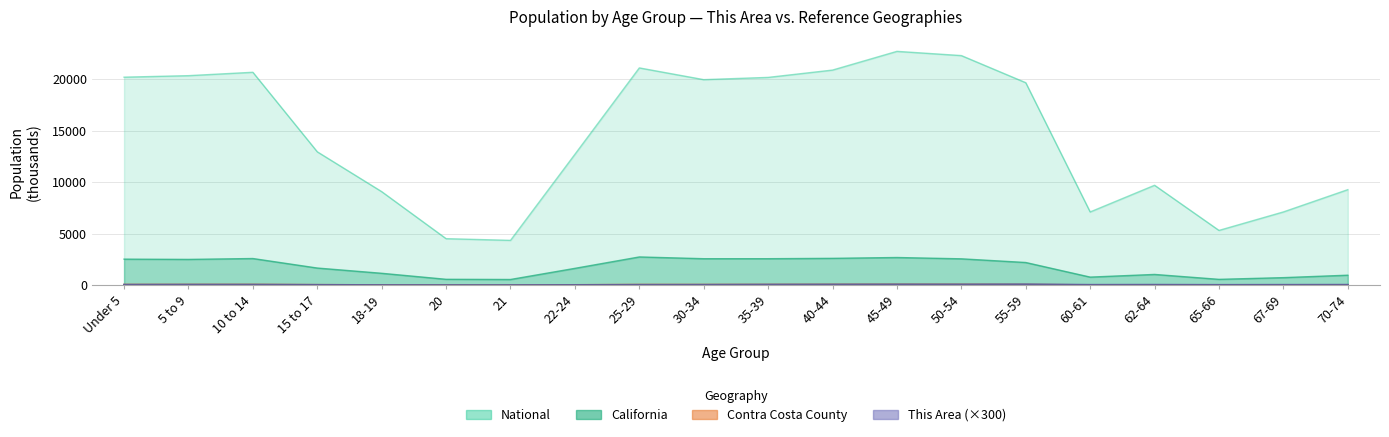

List the labels in order of This Area value, largest first.

55-59, 45-49, 50-54, 40-44, 35-39, 5 to 9, 10 to 14, 62-64, Under 5, 70-74, 67-69, 30-34, 60-61, 25-29, 65-66, 15 to 17, 22-24, 18-19, 21, 20